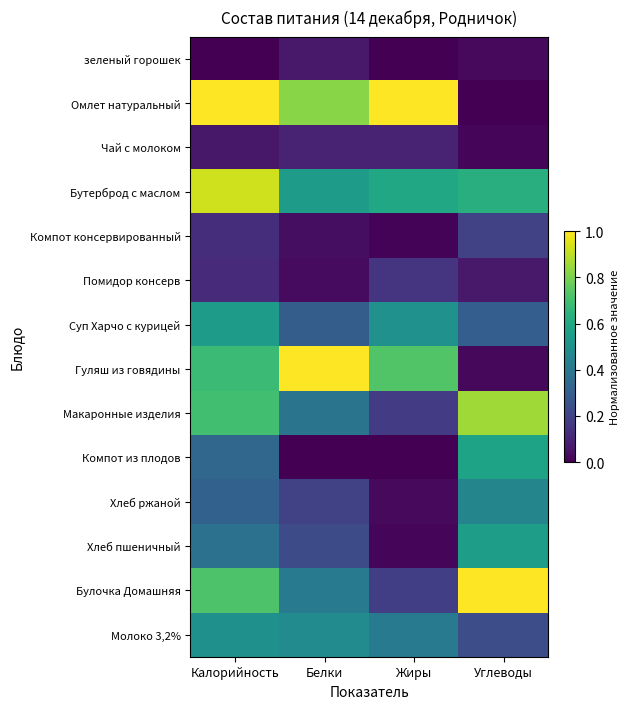

At which category does the chart reach its peak across all series?

Калорийность